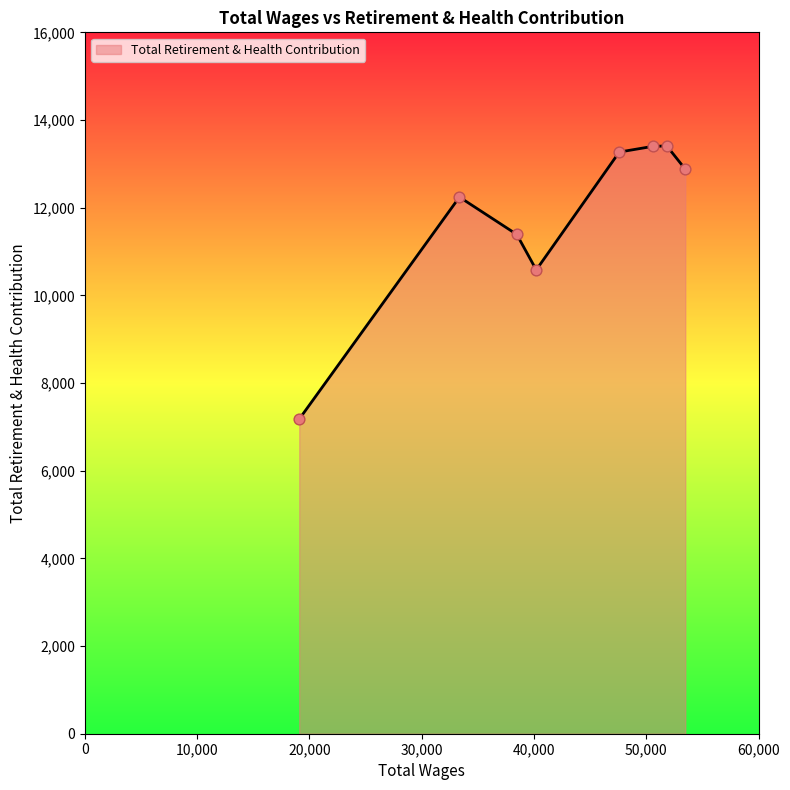

True or false: the data has more than 1 interior local peaks.

True